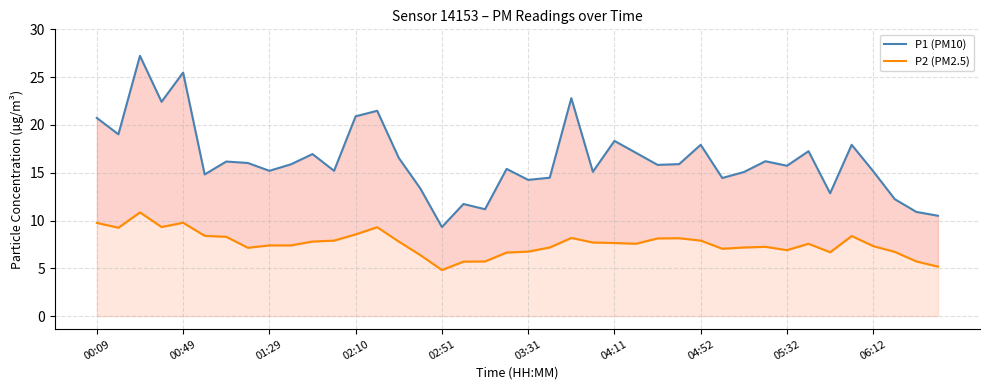

List the series in order of their peak value, highest first.

P1 (PM10), P2 (PM2.5)